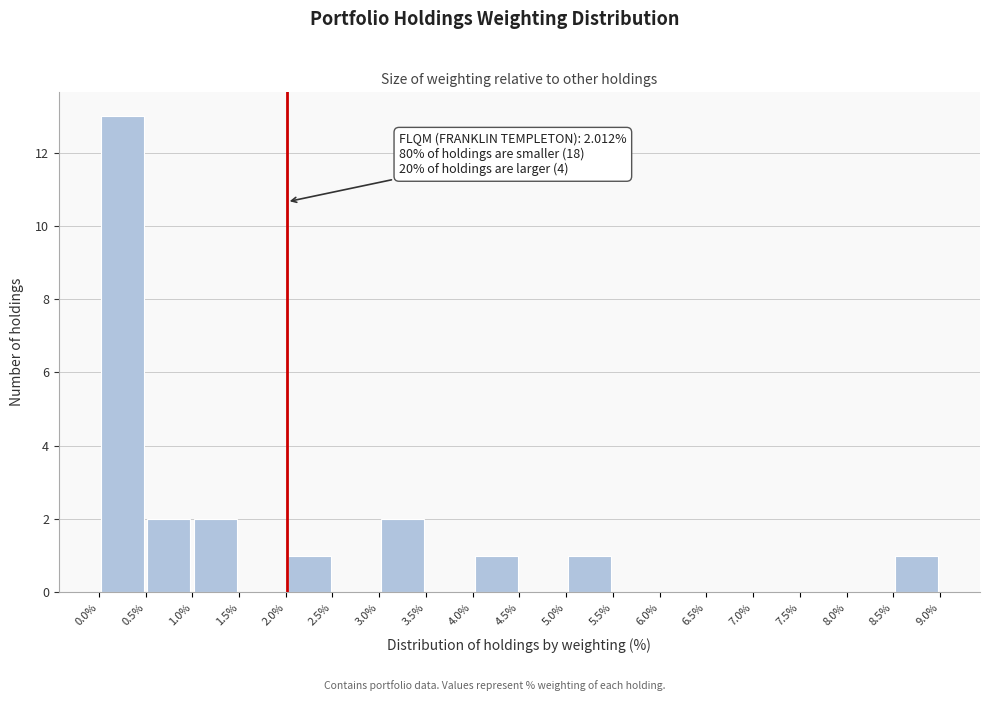

Which range on the x-axis has the tallest bar?

0.0% to 0.5%